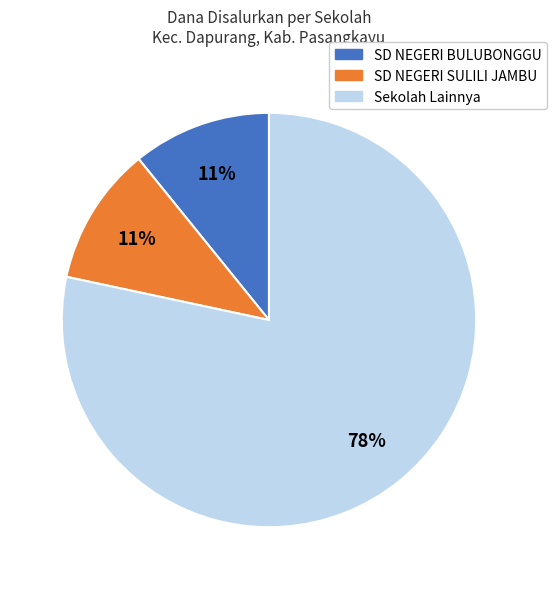

To the nearest percent, what is the average slice percentage?

33%